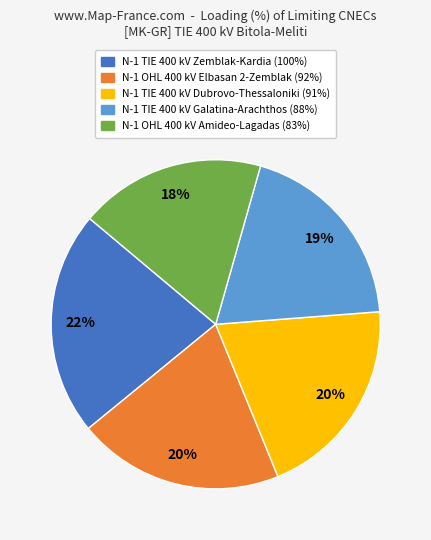

To the nearest percent, what is the average slice percentage?

20%